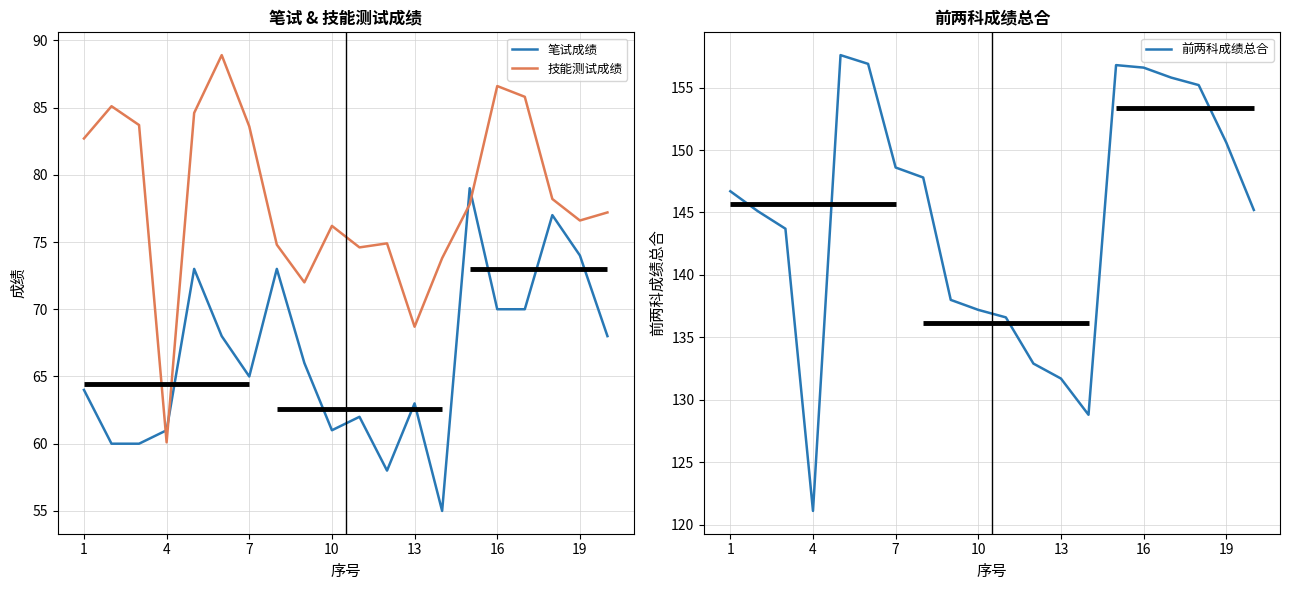

Is the value of 笔试成绩 at 10 greater than the value of 技能测试成绩 at 16?

No